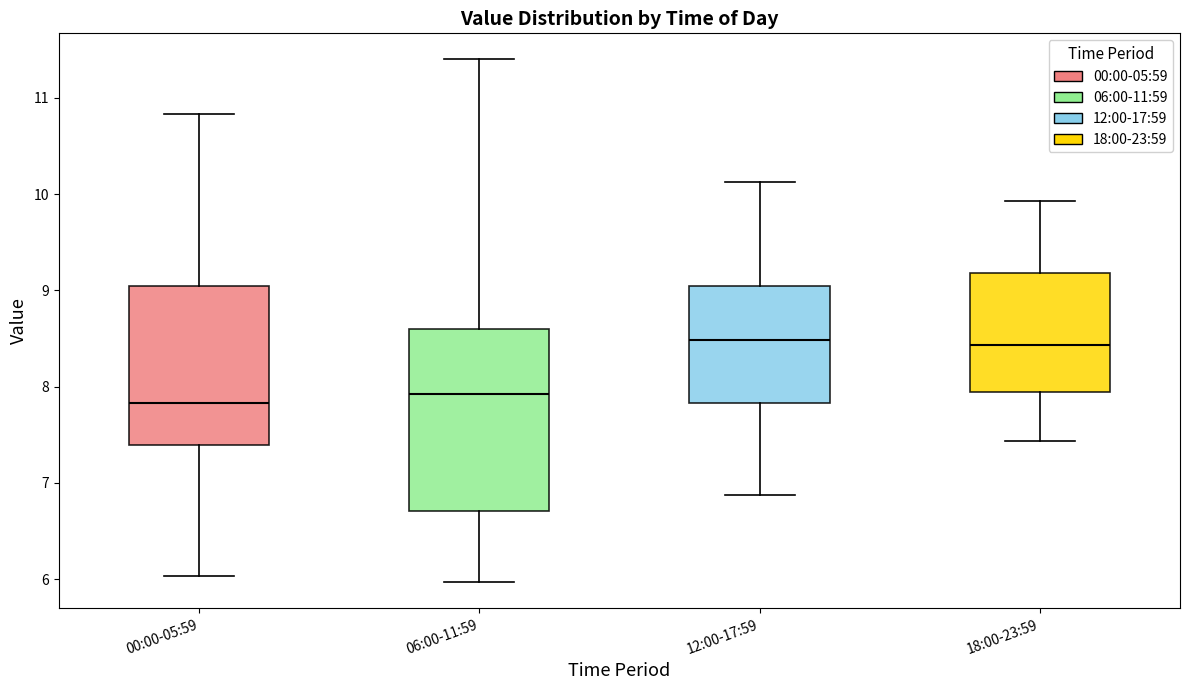

Reading left to right, read every box against the y-axis: the position of its median line, the range the box covers, and the ends of its whiskers. The values are not printed on the chart, so give them approximately, as read against the axis.

00:00-05:59: median 7.8, box 7.4 to 9.0, whiskers 6.0 to 10.8
06:00-11:59: median 7.9, box 6.7 to 8.6, whiskers 6.0 to 11.4
12:00-17:59: median 8.5, box 7.8 to 9.0, whiskers 6.9 to 10.1
18:00-23:59: median 8.4, box 7.9 to 9.2, whiskers 7.4 to 9.9